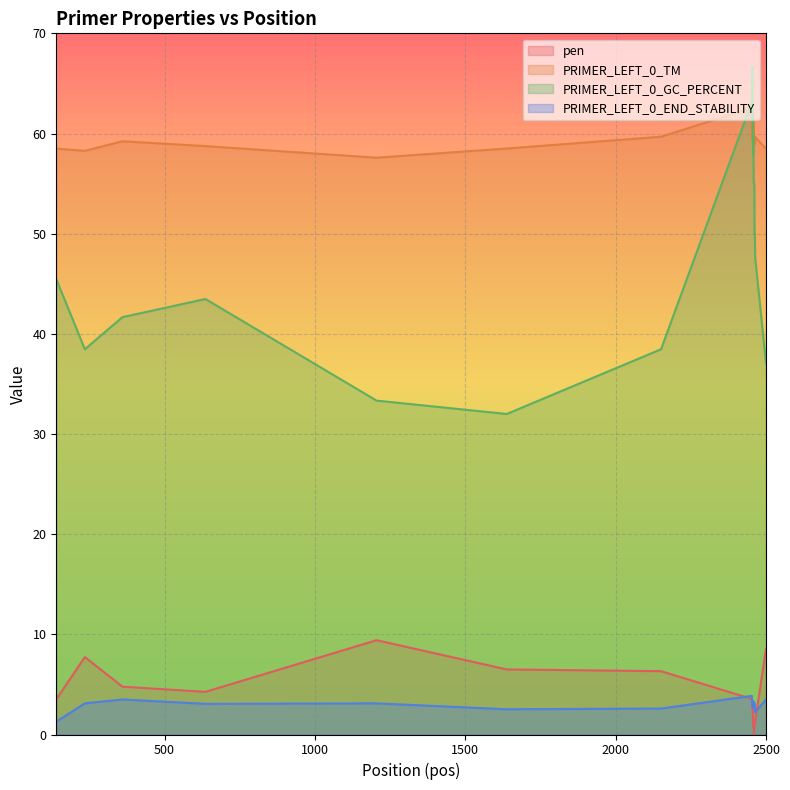

True or false: pen has more than 1 interior local peaks.

True